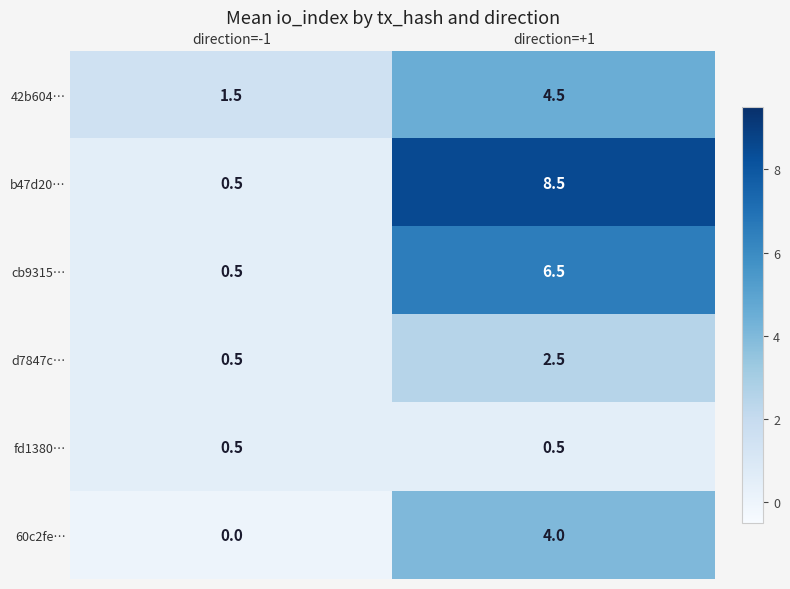

Between direction=-1 and direction=+1, which series saw the biggest shift?

b47d20…